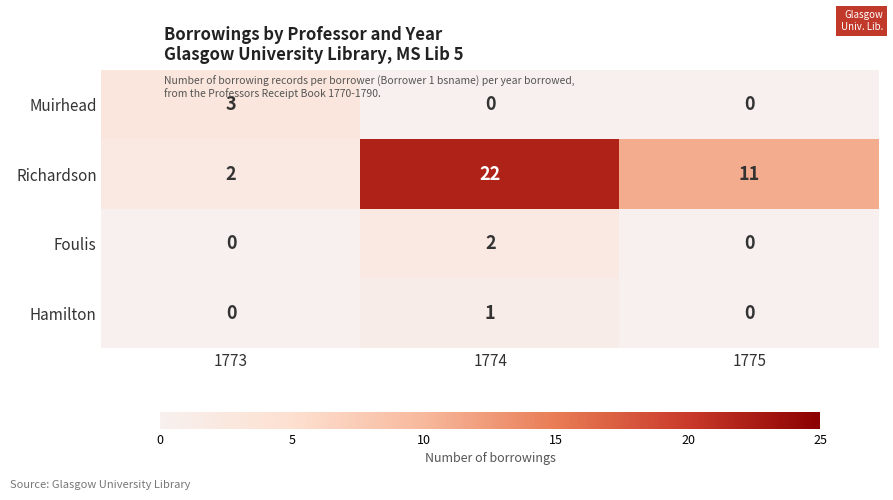

What is the difference between the highest and lowest values at 1774?

22